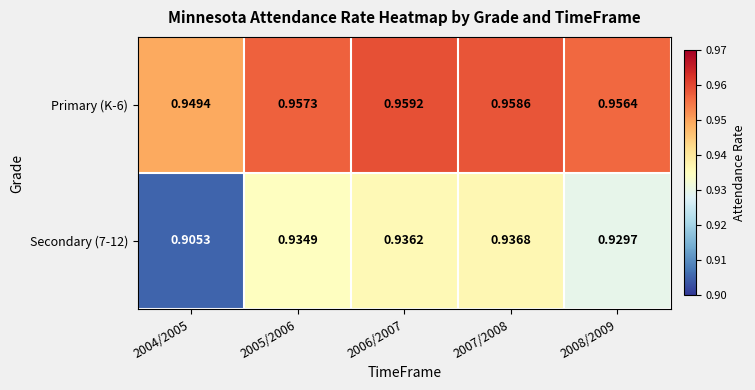

Is the value of Primary (K-6) at 2004/2005 greater than the value of Secondary (7-12) at 2005/2006?

Yes